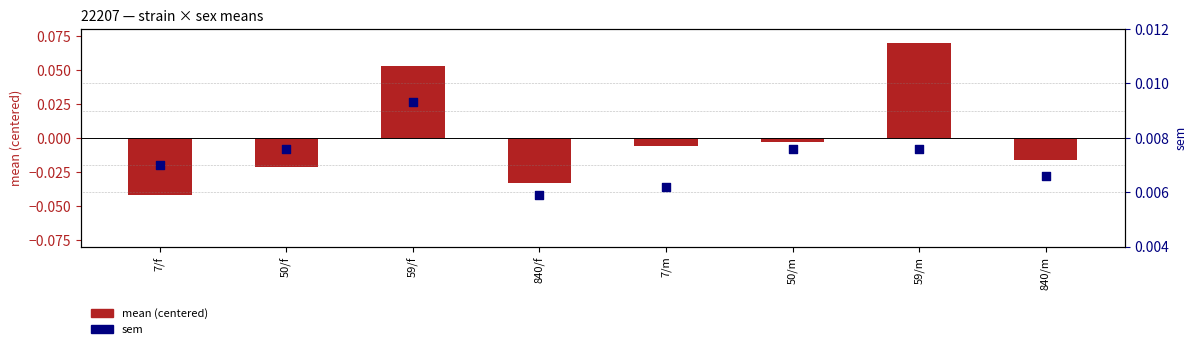

Which series has the largest total across all categories?

sem